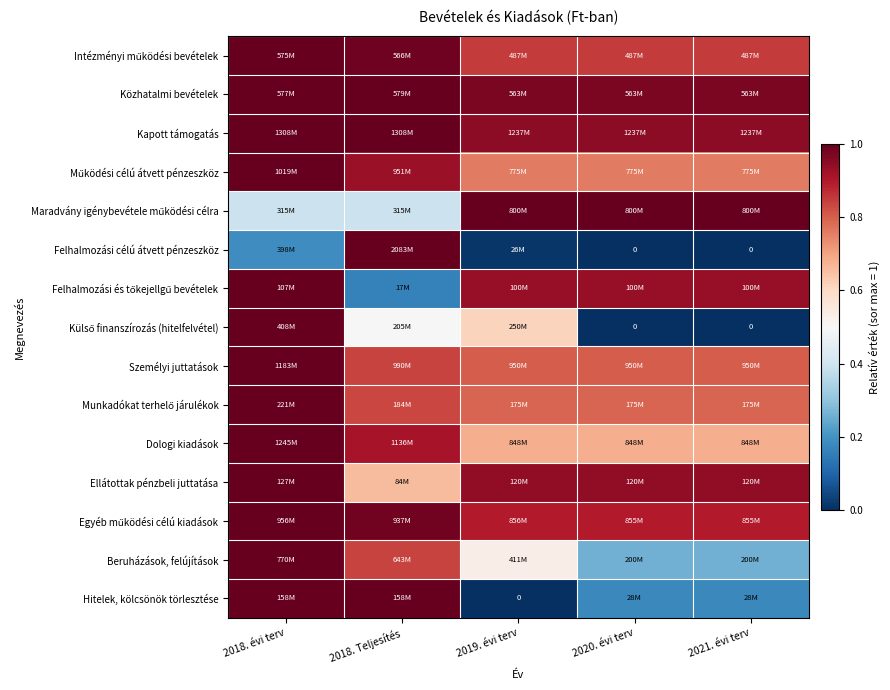

Rank the categories by Beruházások, felújítások value from lowest to highest.

2020. évi terv, 2021. évi terv, 2019. évi terv, 2018. Teljesítés, 2018. évi terv